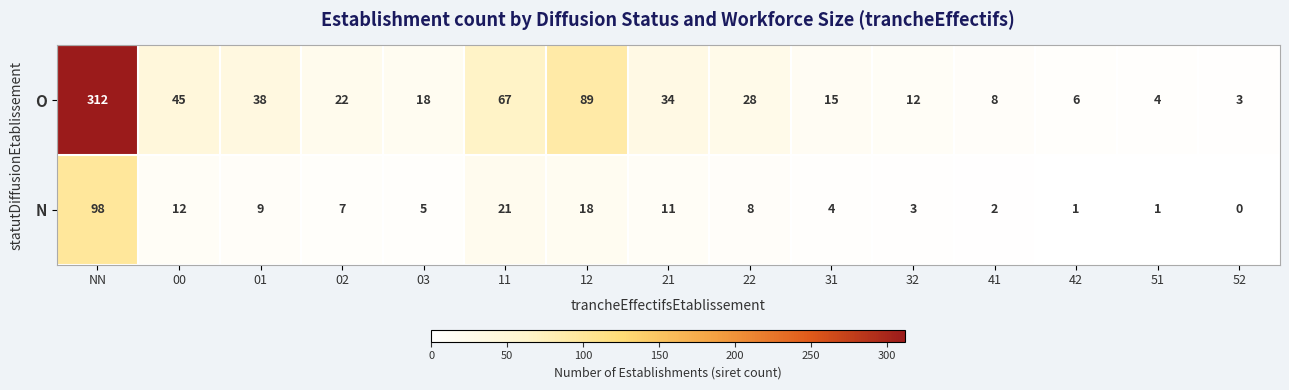

What is the average value of the O series?

47